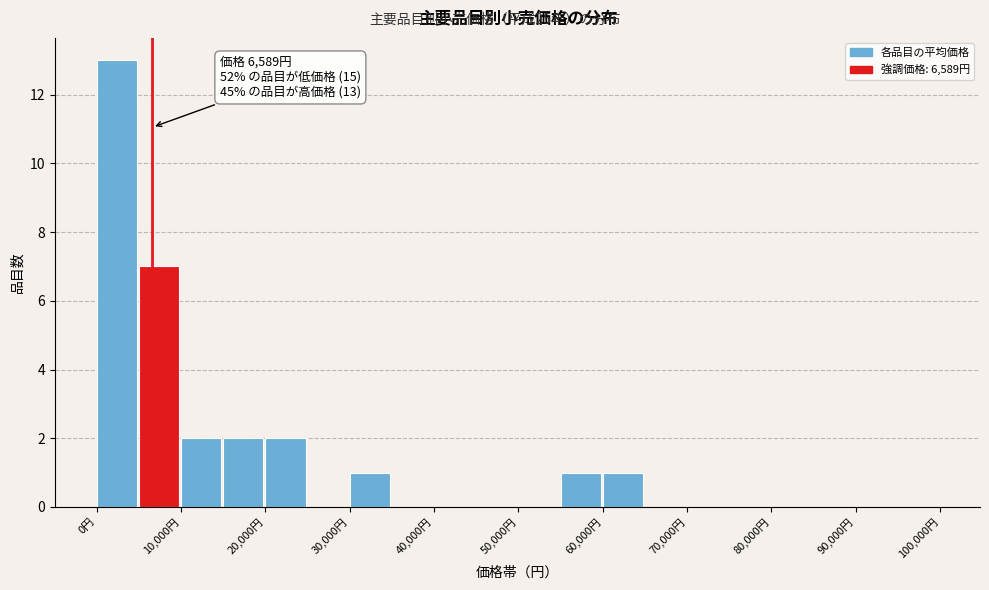

Over which range of the x-axis is the bar tallest?

0 to 5000